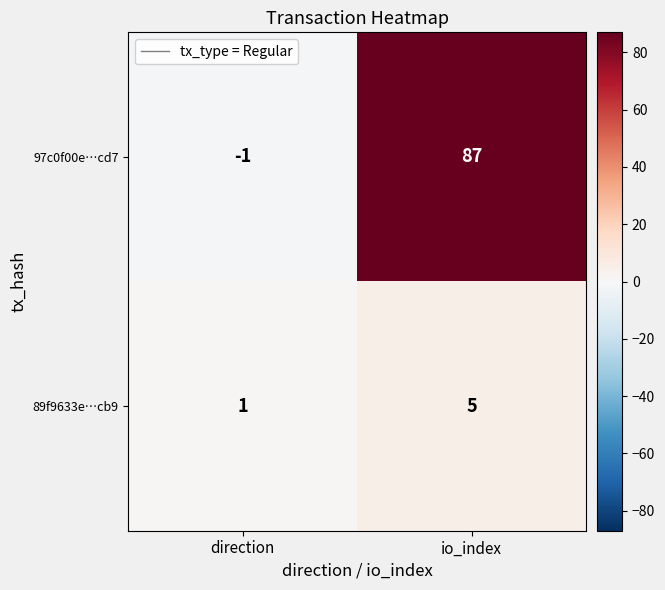

What is the sum of all 89f9633e…cb9 values?

6